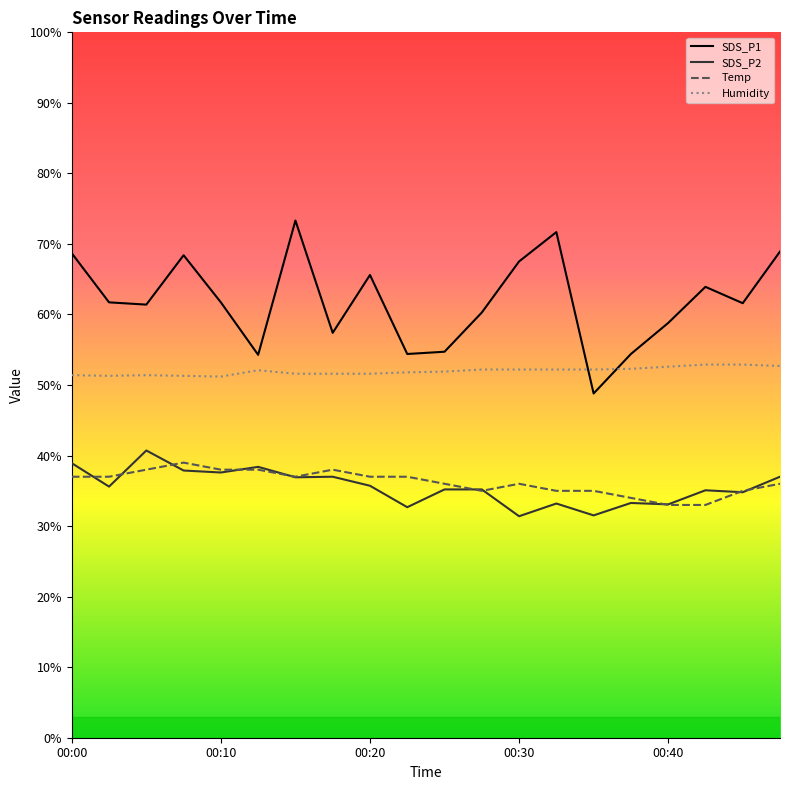

Reading left to right, transcribe all the data shown in this chart.

SDS_P1: 00:00=68.7	00:03=61.7	00:05=61.4	00:08=68.4	00:10=61.7	00:13=54.3	00:15=73.3	00:18=57.4	00:20=65.6	00:22=54.4	00:25=54.7	00:27=60.3	00:30=67.5	00:32=71.7	00:35=48.8	00:37=54.4	00:40=58.8	00:42=63.9	00:45=61.6	00:47=68.9
SDS_P2: 00:00=38.9	00:03=35.6	00:05=40.7	00:08=37.9	00:10=37.6	00:13=38.4	00:15=36.9	00:18=37.0	00:20=35.7	00:22=32.7	00:25=35.2	00:27=35.2	00:30=31.4	00:32=33.2	00:35=31.5	00:37=33.3	00:40=33.1	00:42=35.1	00:45=34.8	00:47=37.0
Temp: 00:00=37.0	00:03=37.0	00:05=38.0	00:08=39.0	00:10=38.0	00:13=38.0	00:15=37.0	00:18=38.0	00:20=37.0	00:22=37.0	00:25=36.0	00:27=35.0	00:30=36.0	00:32=35.0	00:35=35.0	00:37=34.0	00:40=33.0	00:42=33.0	00:45=35.0	00:47=36.0
Humidity: 00:00=51.4	00:03=51.3	00:05=51.4	00:08=51.3	00:10=51.2	00:13=52.1	00:15=51.6	00:18=51.6	00:20=51.6	00:22=51.8	00:25=51.9	00:27=52.2	00:30=52.2	00:32=52.2	00:35=52.2	00:37=52.3	00:40=52.6	00:42=52.9	00:45=52.9	00:47=52.7